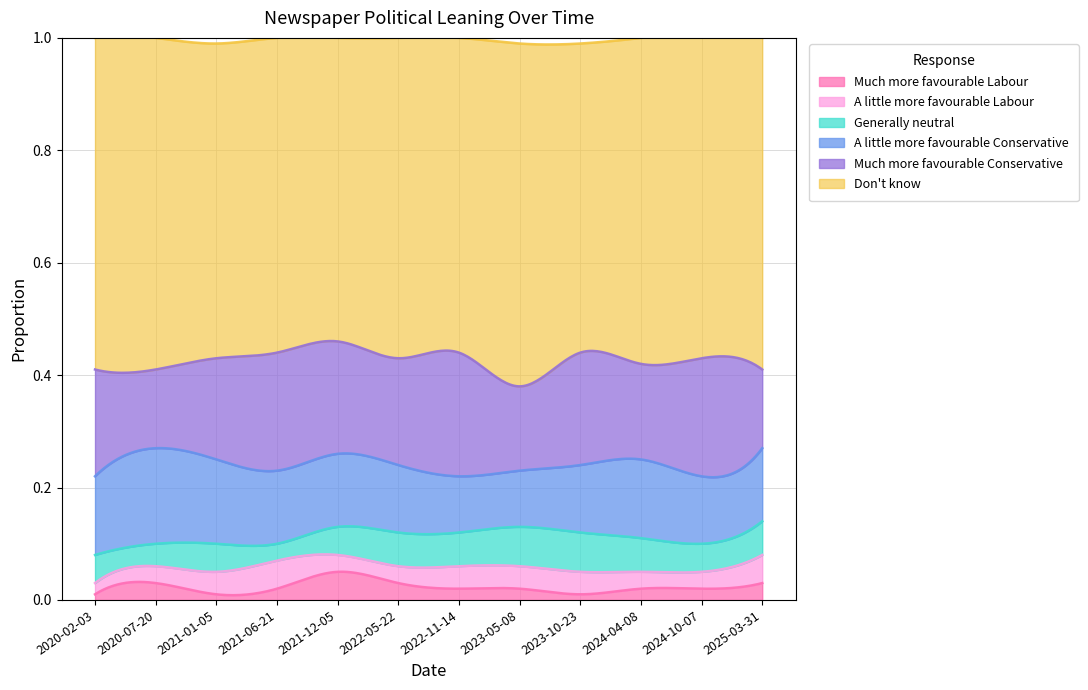

What are all the series names shown in the legend?

Much more favourable Labour, A little more favourable Labour, Generally neutral, A little more favourable Conservative, Much more favourable Conservative, Don't know